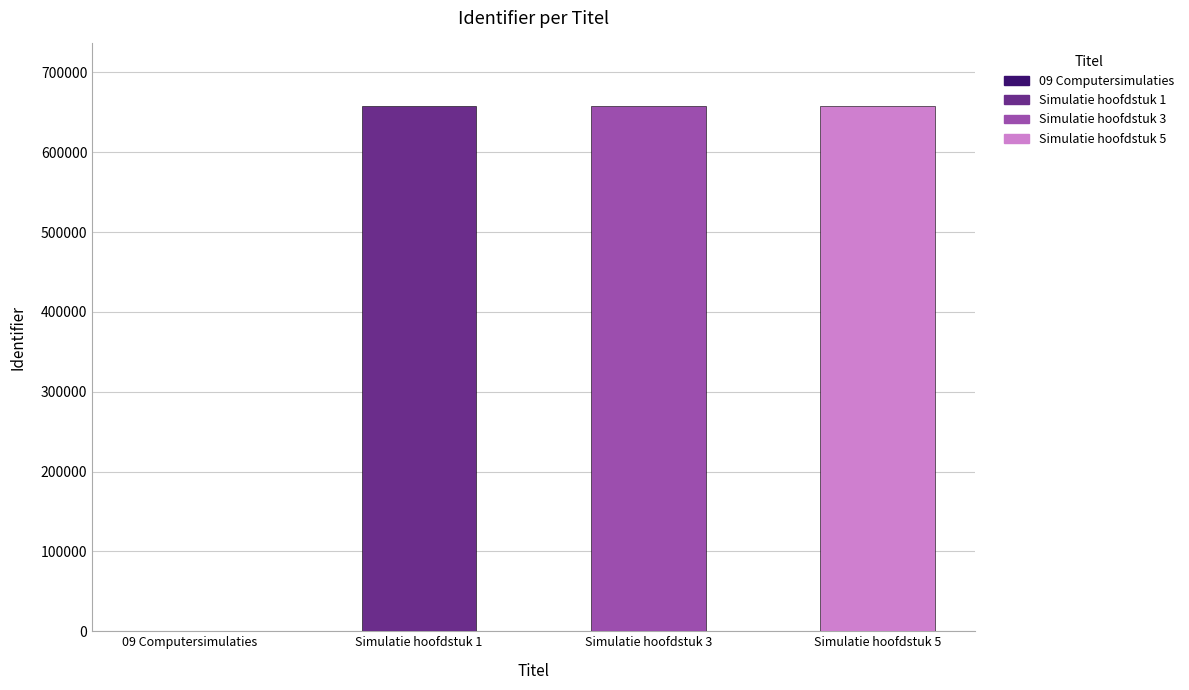

What is the label of the 3rd bar from the left?

Simulatie hoofdstuk 3